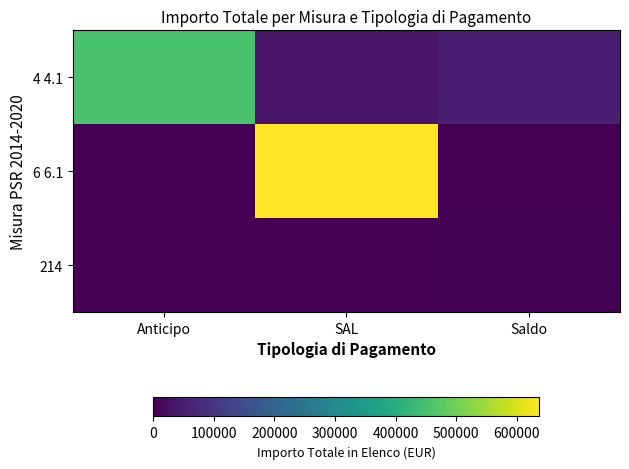

List the series in order of their overall mean, highest first.

6 6.1, 4 4.1, 214